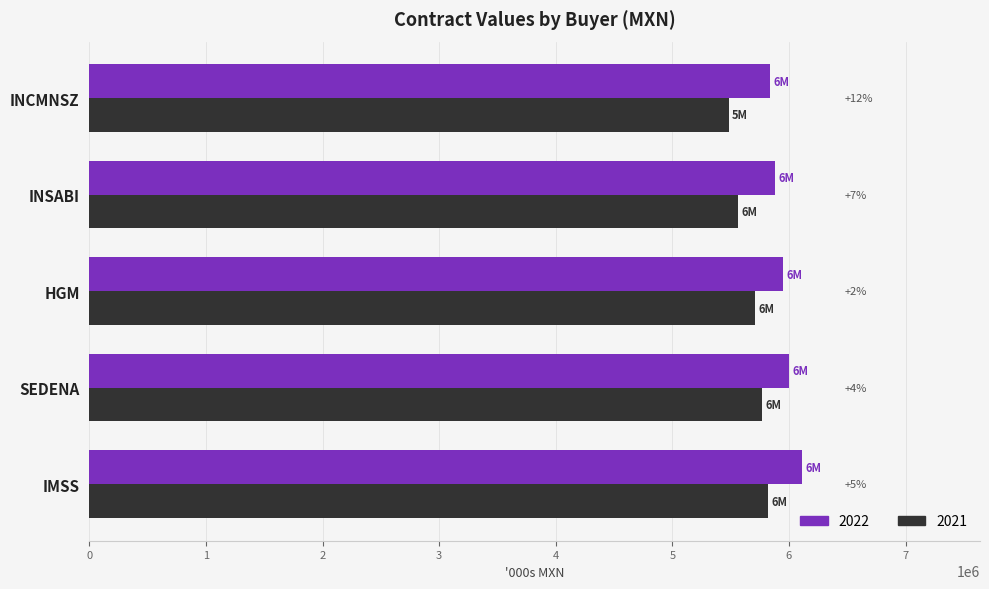

Which has a higher value, IMSS or INSABI?

IMSS